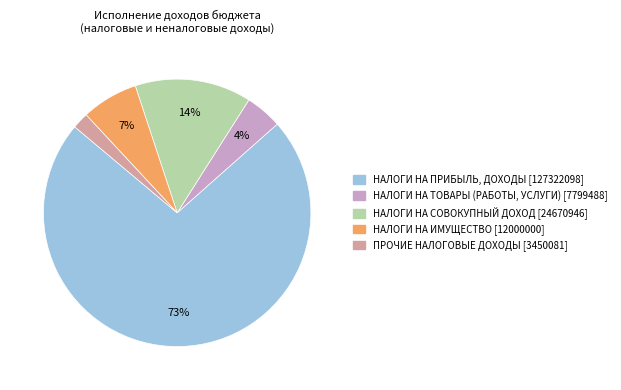

Is the sum of НАЛОГИ НА ИМУЩЕСТВО and ПРОЧИЕ НАЛОГОВЫЕ ДОХОДЫ greater than half?

No